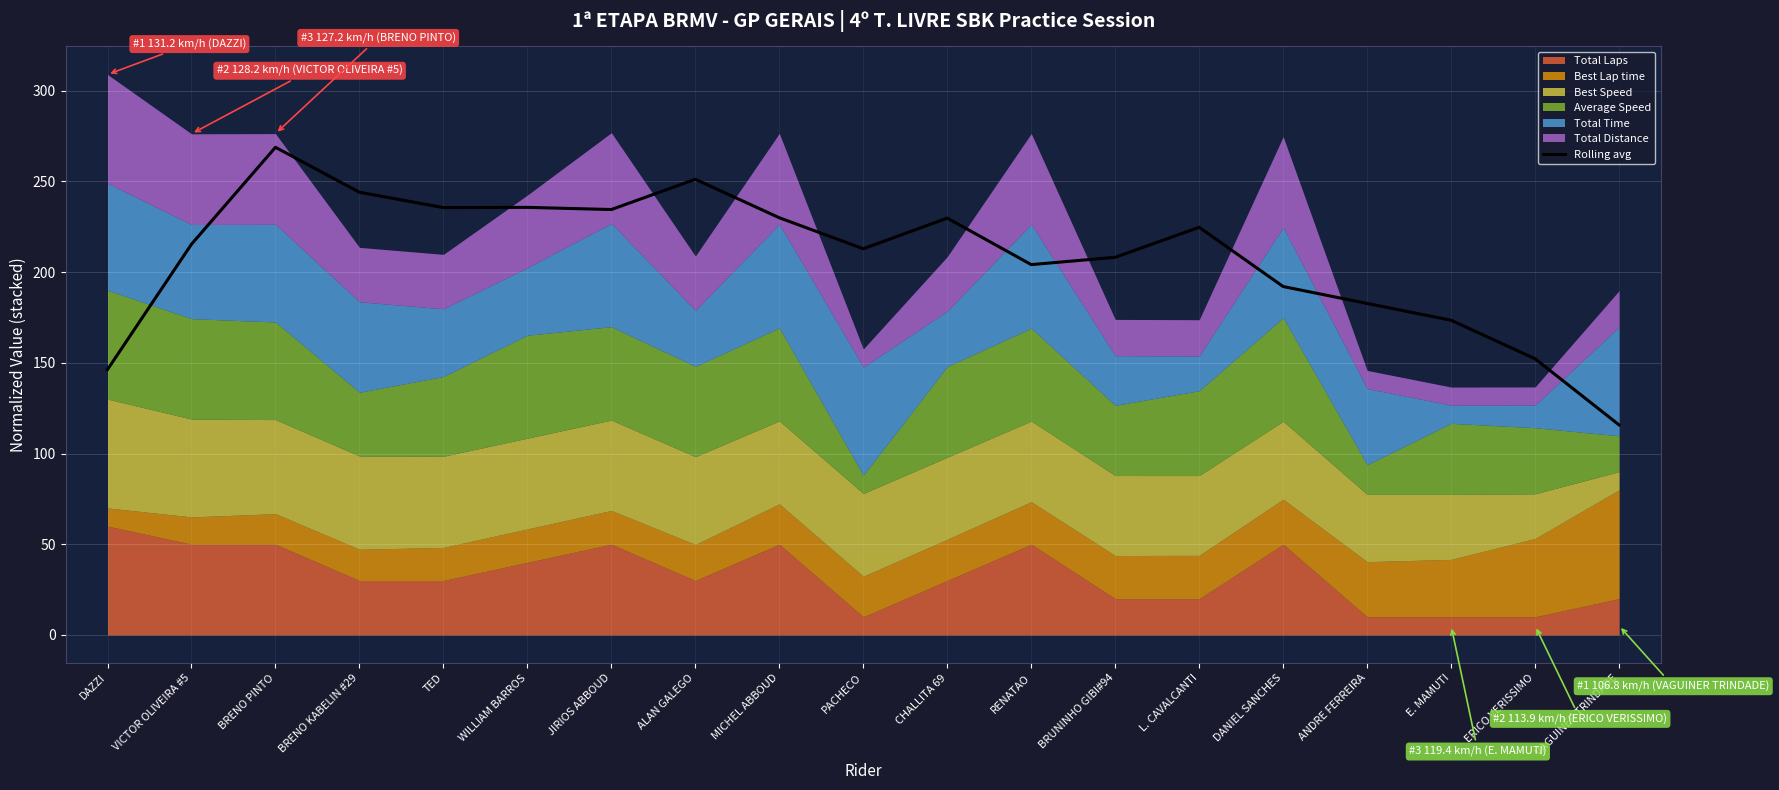

Which category has the lowest value across all series?

VAGUINER TRINDADE